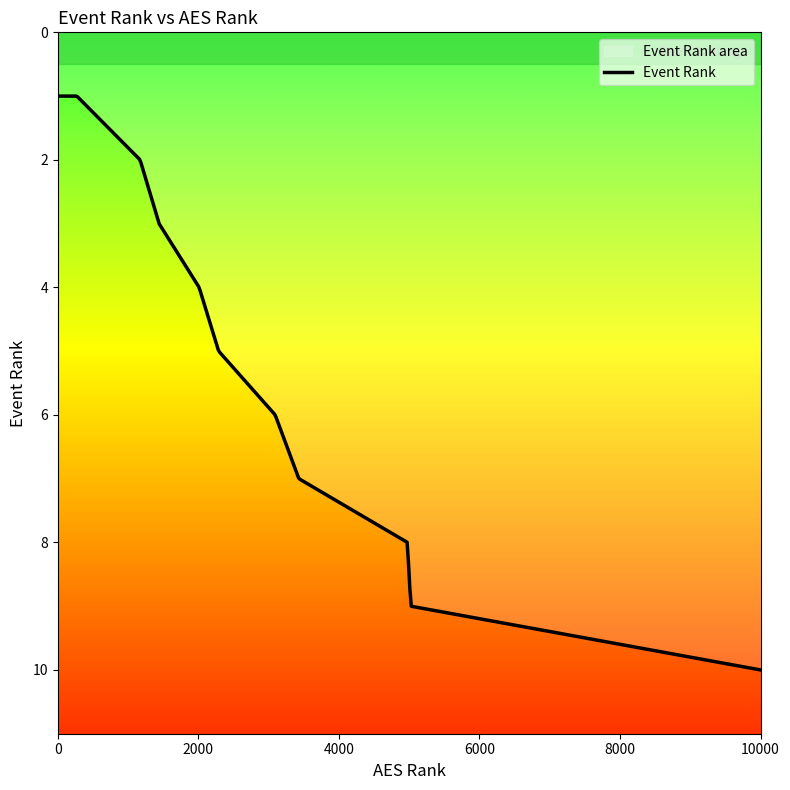

What is the difference between the values at 4 and 5?

1